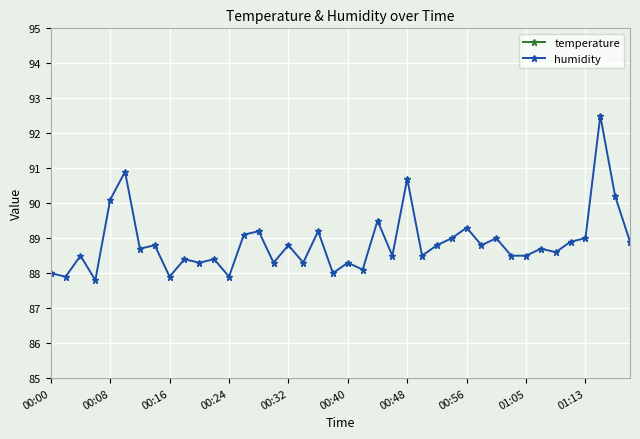

What is the highest value of the humidity series?

92.5